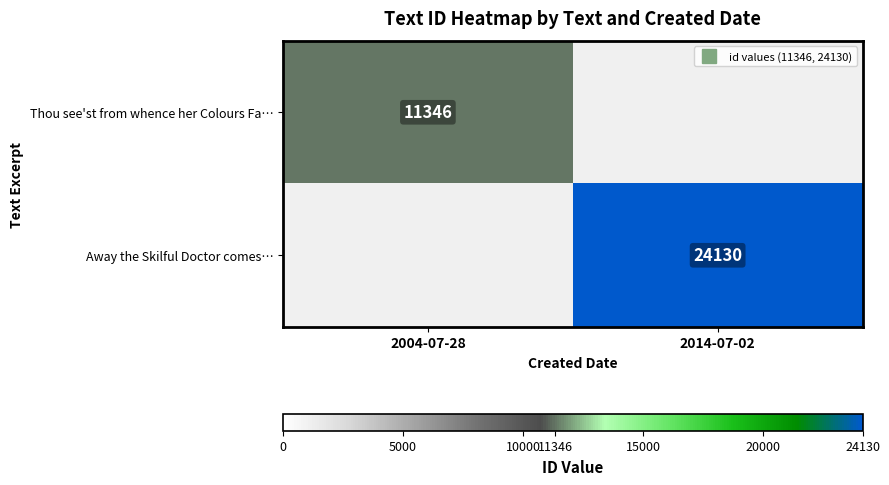

Rank the series at 2014-07-02 from highest to lowest value.

Thou see'st from whence her Colours Fa…, Away the Skilful Doctor comes…